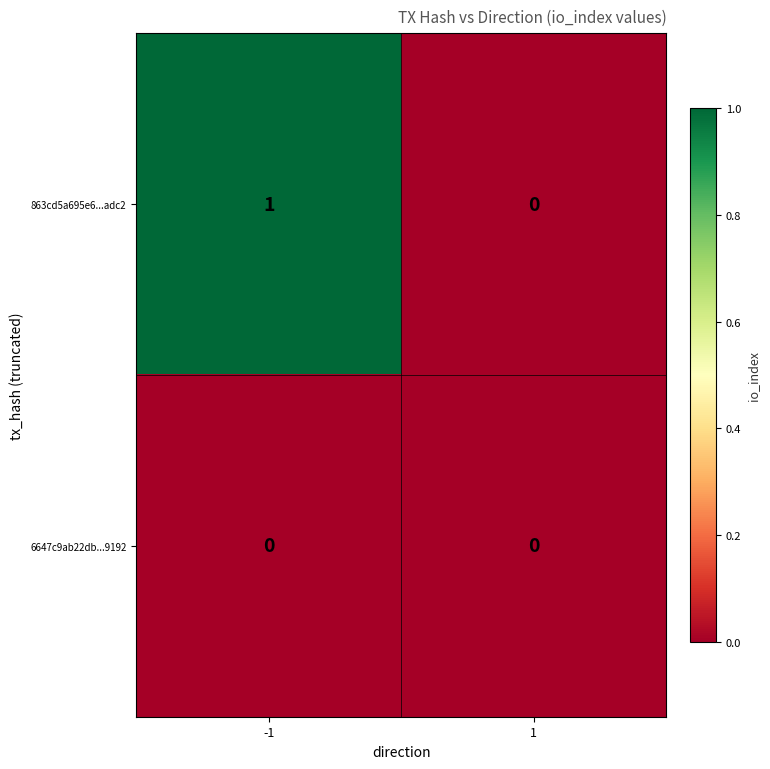

The value of 863cd5a695e6...adc2 at 1 is -1. True or false?

False